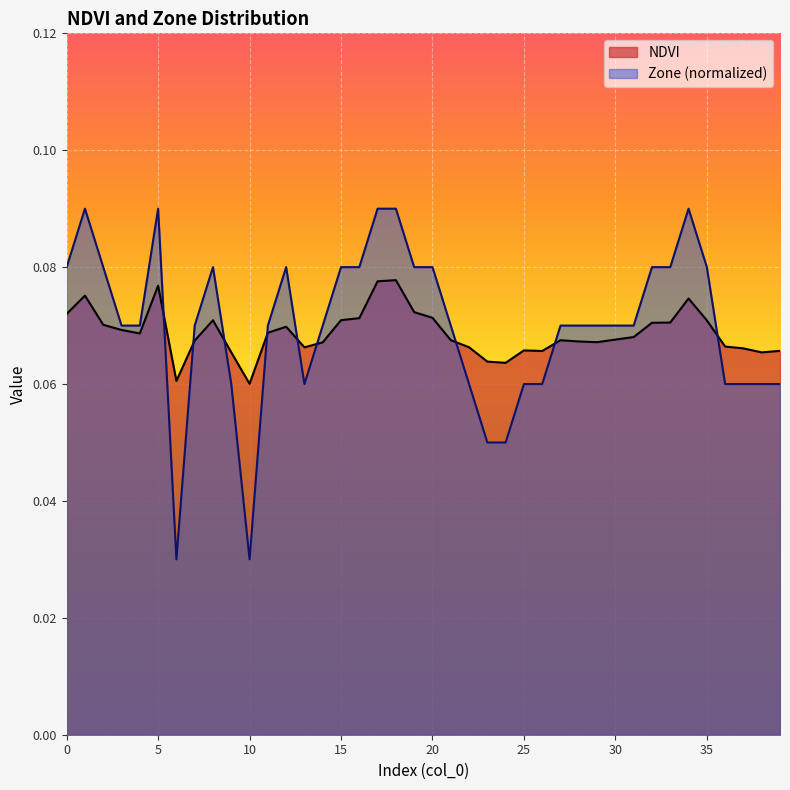

At which category is the sum across all series the highest?

18